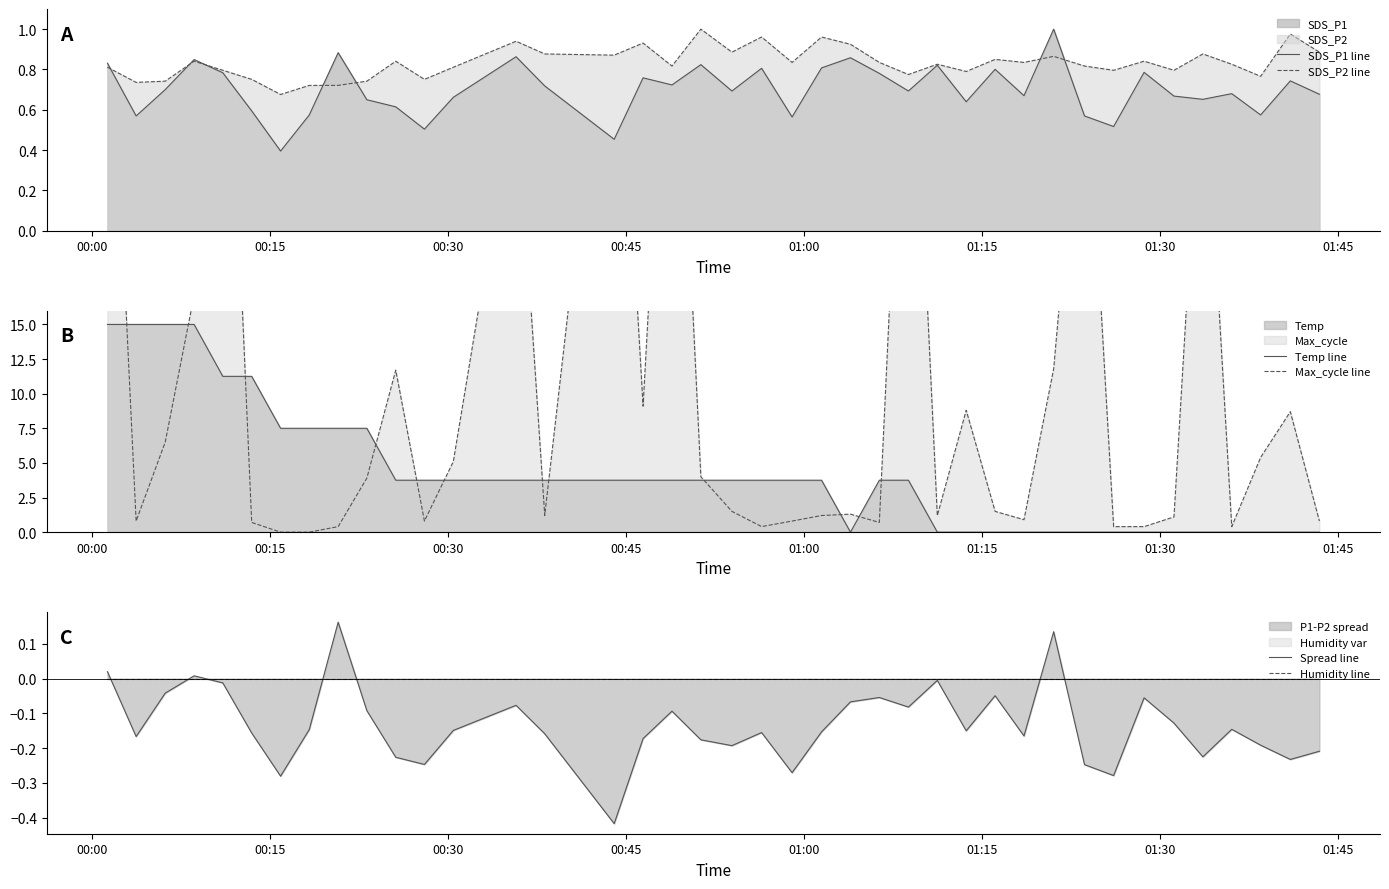

Reading left to right, extract all data points from this chart.

SDS_P1 line: 0.8	0.6	0.7	0.8	0.8	0.6	0.4	0.6	0.9	0.6	0.6	0.5	0.7	0.9	0.7	0.5	0.8	0.7	0.8	0.7	0.8	0.6	0.8	0.9	0.8	0.7	0.8	0.6	0.8	0.7	1.0	0.6	0.5	0.8	0.7	0.7	0.7	0.6	0.7	0.7
SDS_P2 line: 0.8	0.7	0.7	0.8	0.8	0.8	0.7	0.7	0.7	0.7	0.8	0.8	0.8	0.9	0.9	0.9	0.9	0.8	1.0	0.9	1.0	0.8	1.0	0.9	0.8	0.8	0.8	0.8	0.8	0.8	0.9	0.8	0.8	0.8	0.8	0.9	0.8	0.8	1.0	0.9
Temp line: 15.0	15.0	15.0	15.0	11.2	11.2	7.5	7.5	7.5	7.5	3.7	3.7	3.7	3.7	3.7	3.7	3.7	3.7	3.7	3.7	3.7	3.7	3.7	0.0	3.7	3.7	0.0	0.0	0.0	0.0	0.0	0.0	0.0	0.0	0.0	0.0	0.0	0.0	0.0	0.0
Max_cycle line: 44.2	0.8	6.5	17.1	48.5	0.7	0.0	0.0	0.4	3.9	11.7	0.8	5.1	32.4	1.2	45.1	9.1	47.1	4.0	1.5	0.4	0.8	1.2	1.3	0.7	45.4	1.2	8.8	1.5	0.9	11.8	36.9	0.4	0.4	1.1	36.2	0.4	5.4	8.7	0.8
Spread line: 0.0	-0.2	-0.0	0.0	-0.0	-0.2	-0.3	-0.1	0.2	-0.1	-0.2	-0.2	-0.1	-0.1	-0.2	-0.4	-0.2	-0.1	-0.2	-0.2	-0.2	-0.3	-0.2	-0.1	-0.1	-0.1	-0.0	-0.2	-0.0	-0.2	0.1	-0.2	-0.3	-0.1	-0.1	-0.2	-0.1	-0.2	-0.2	-0.2
Humidity line: 0.0	0.0	0.0	0.0	0.0	0.0	0.0	0.0	0.0	0.0	0.0	0.0	0.0	0.0	0.0	0.0	0.0	0.0	0.0	0.0	0.0	0.0	0.0	0.0	0.0	0.0	0.0	0.0	0.0	0.0	0.0	0.0	0.0	0.0	0.0	0.0	0.0	0.0	0.0	0.0